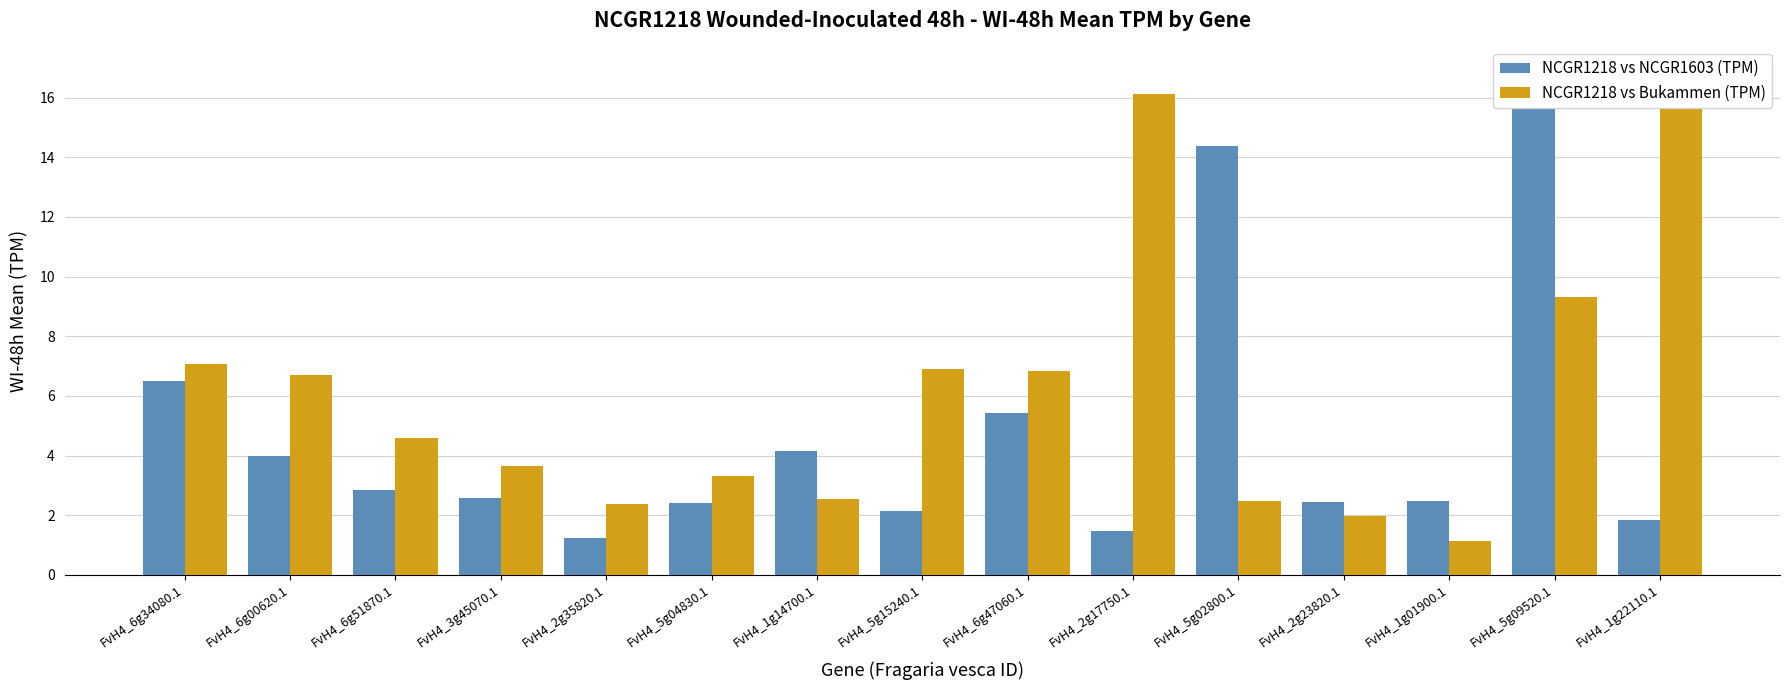

What is the total value across all series at FvH4_1g22110.1?

17.4